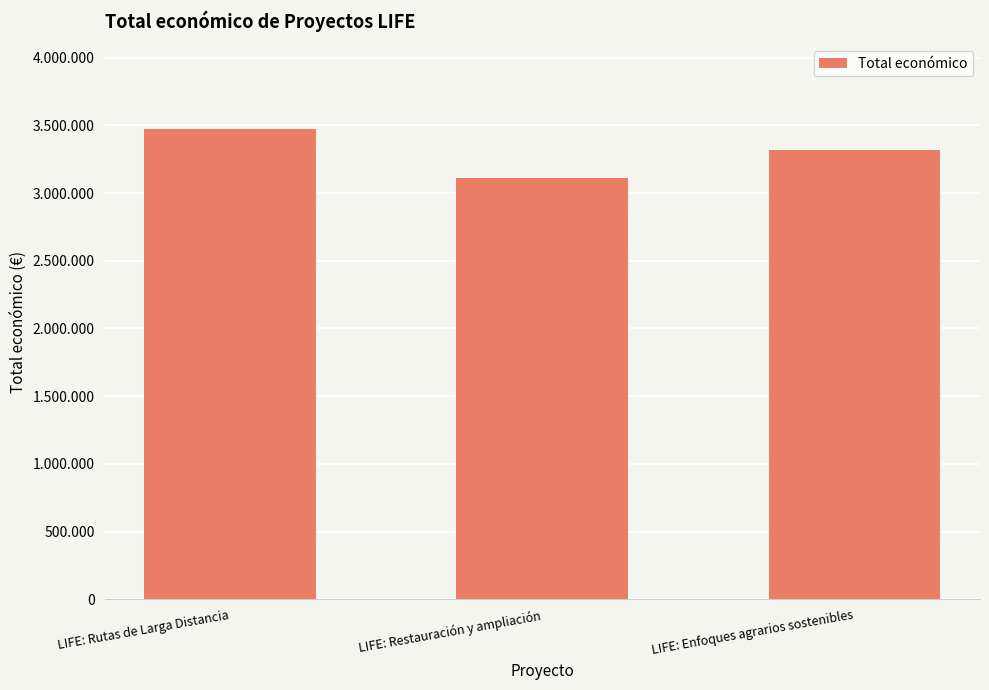

Which category has the lowest value across all series?

LIFE: Restauración y ampliación